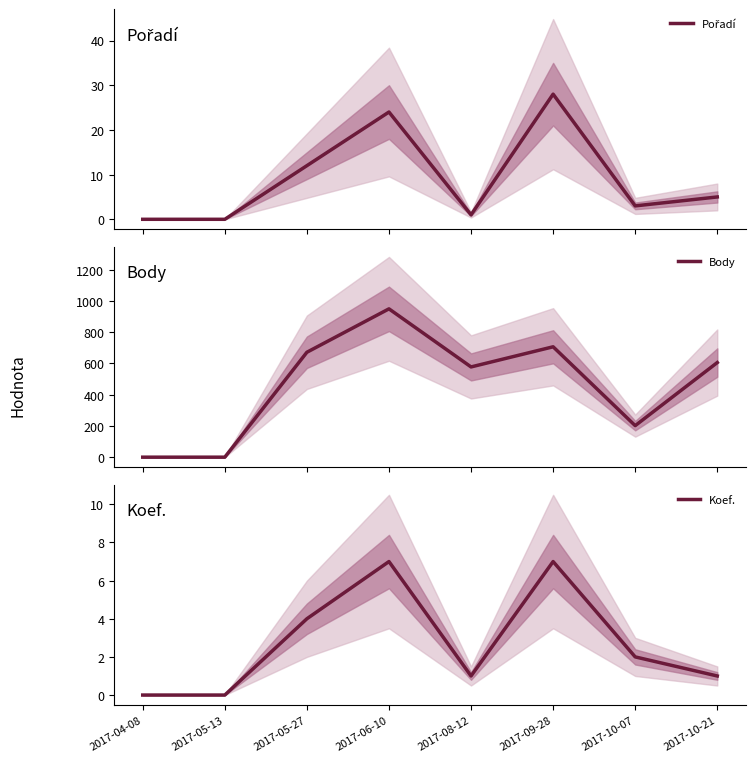

At which label does Koef. first exceed 2?

2017-05-27